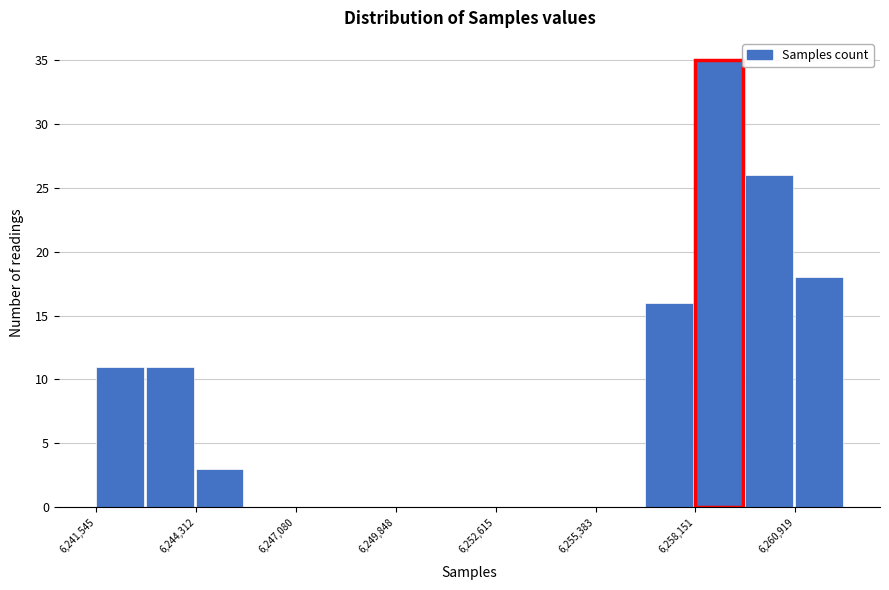

Around what value on the x-axis is the tallest bar? Give the approximate position of its centre, as read against the axis.

6259000